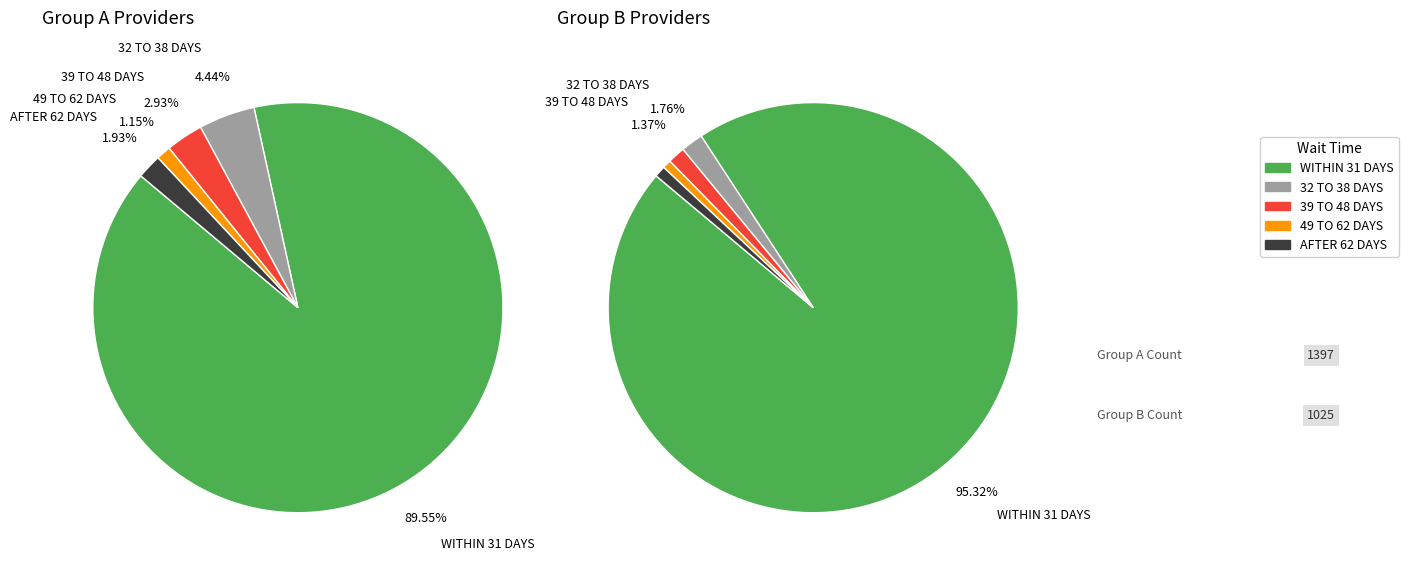

True or false: 23 accounts for 0% of the total.

True